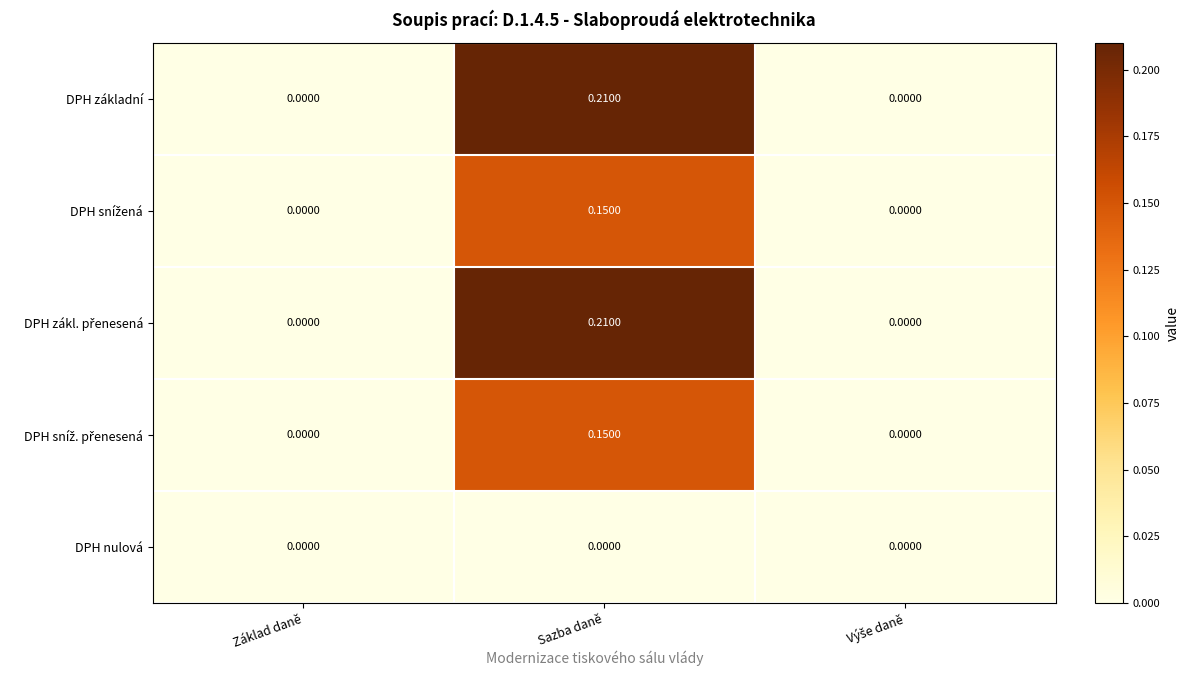

At which label does DPH základní reach its peak?

Sazba daně